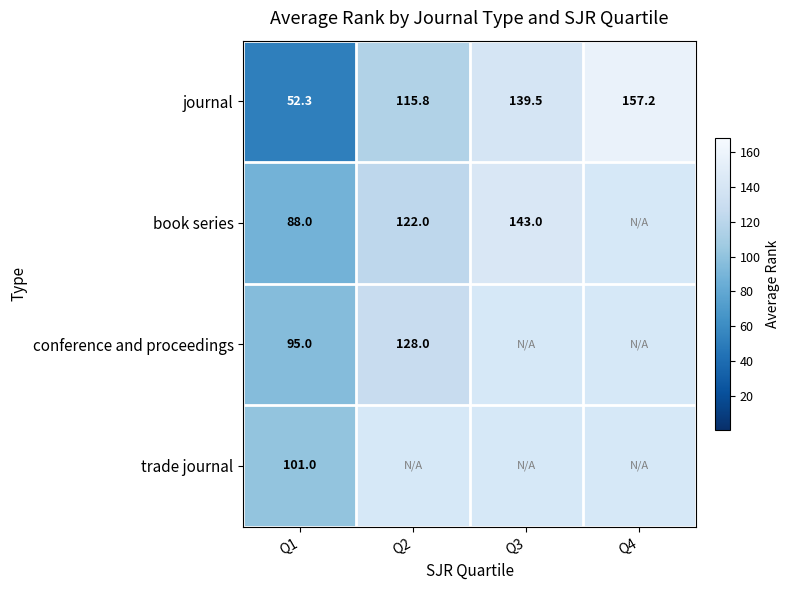

At how many categories does at least one series exceed 115?

3